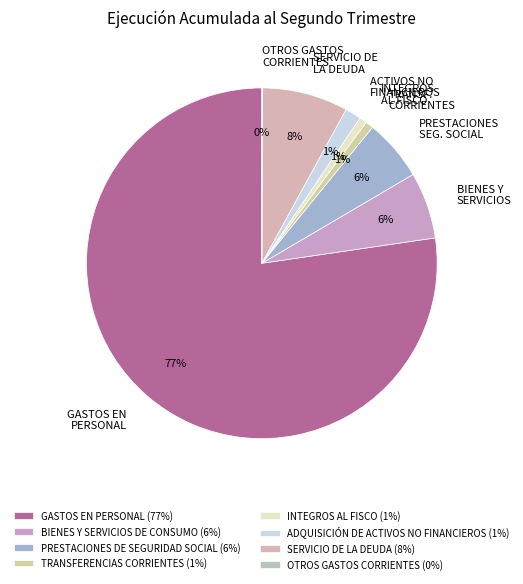

Which has a higher value, GASTOS EN PERSONAL or BIENES Y SERVICIOS?

GASTOS EN PERSONAL